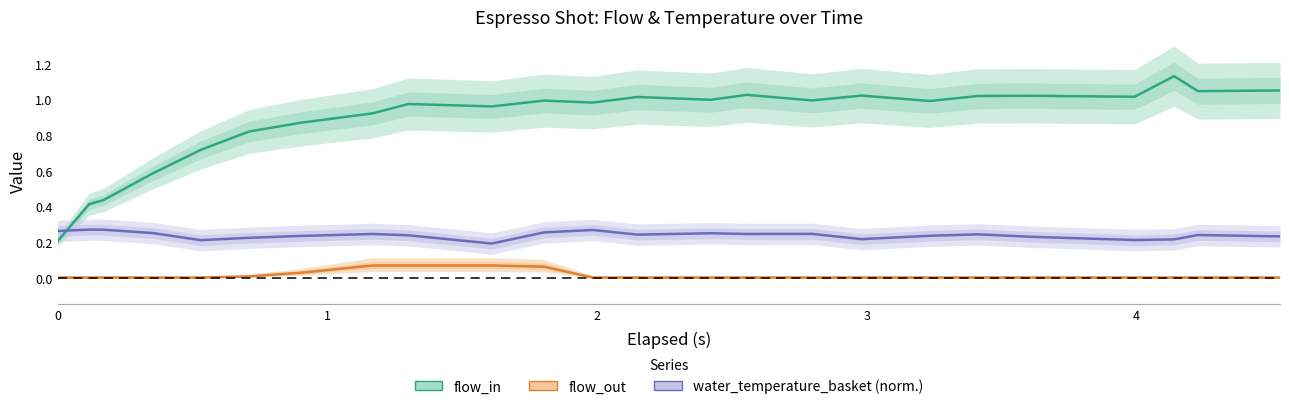

What is the difference between the second highest and minimum values in the water_temperature_basket (norm.) series?

0.1